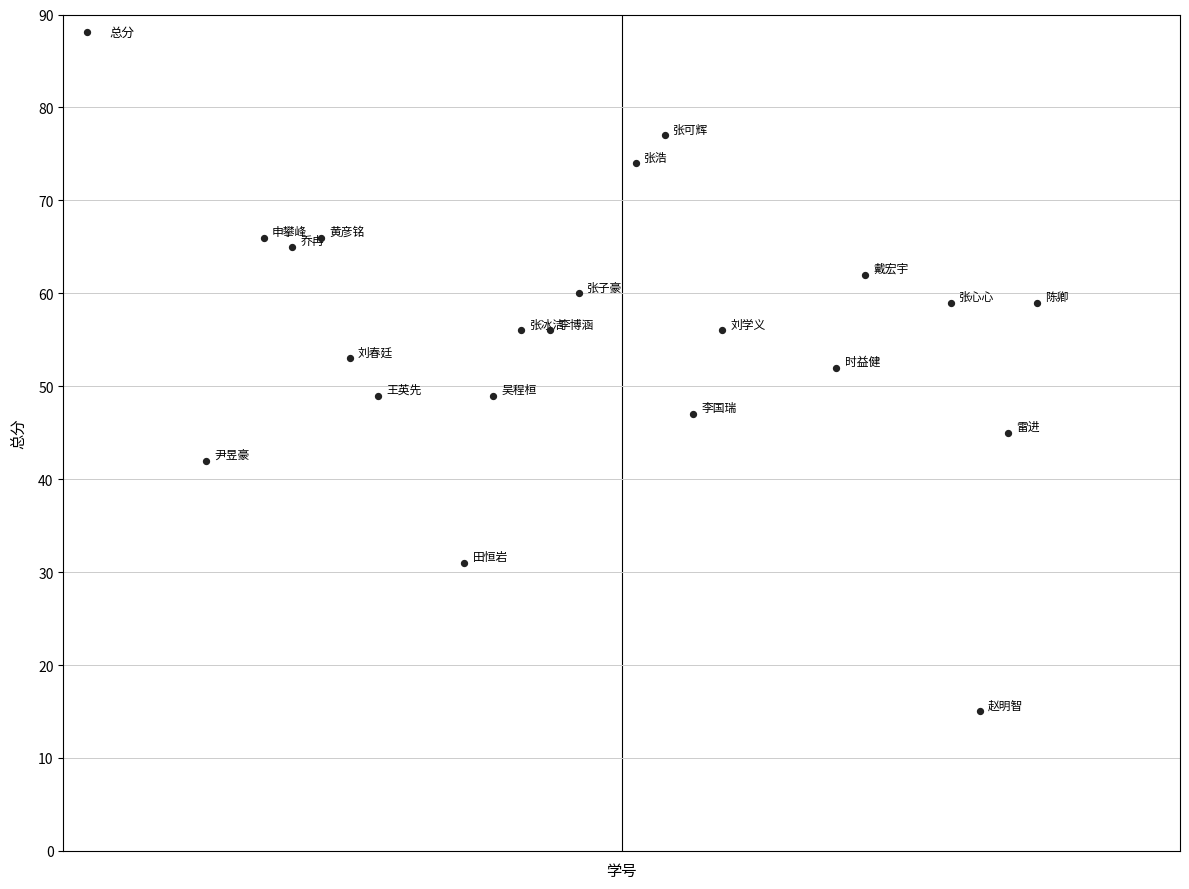

What is the range of X values (max minus min)?

29